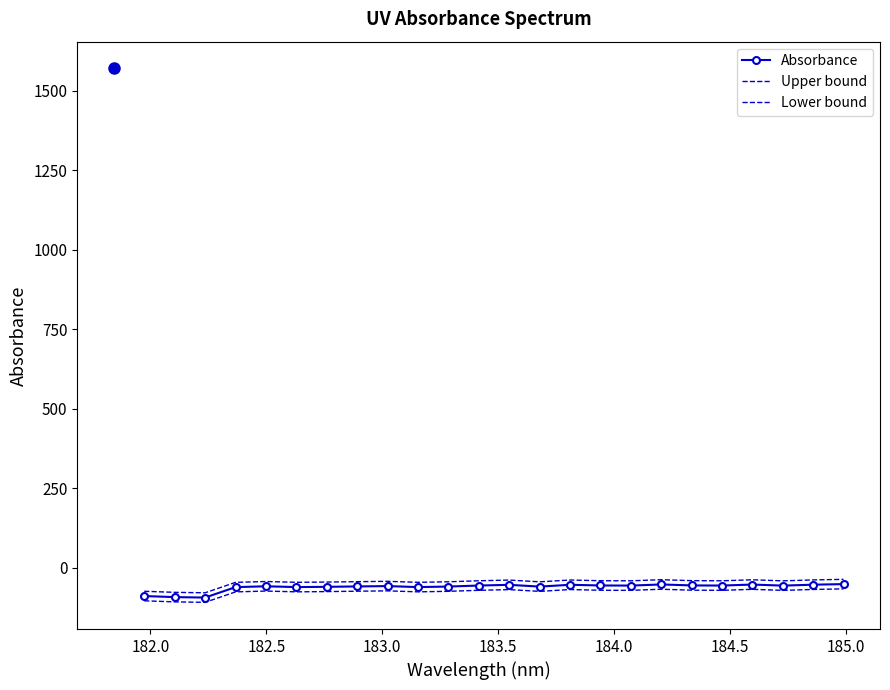

What is the value of the Lower bound point at the 12th from the left?

-71.6